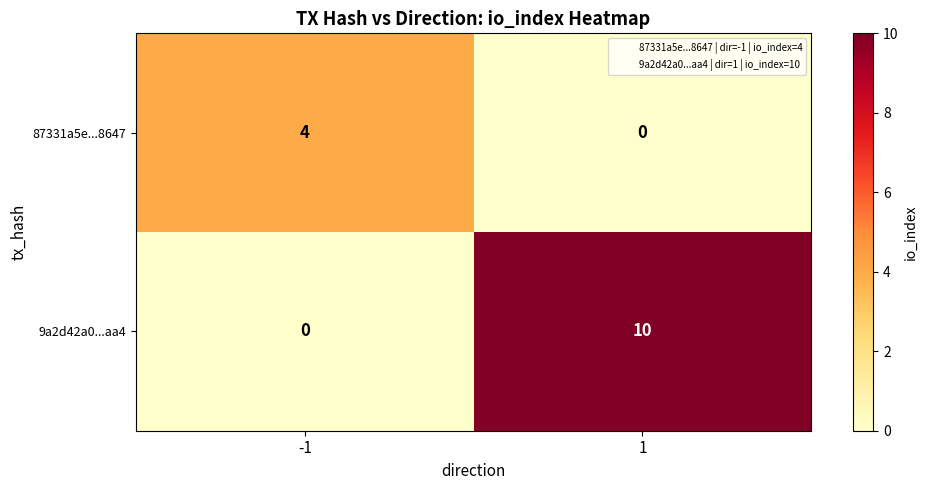

What is the difference between the 87331a5e...8647 values at -1 and 1?

4